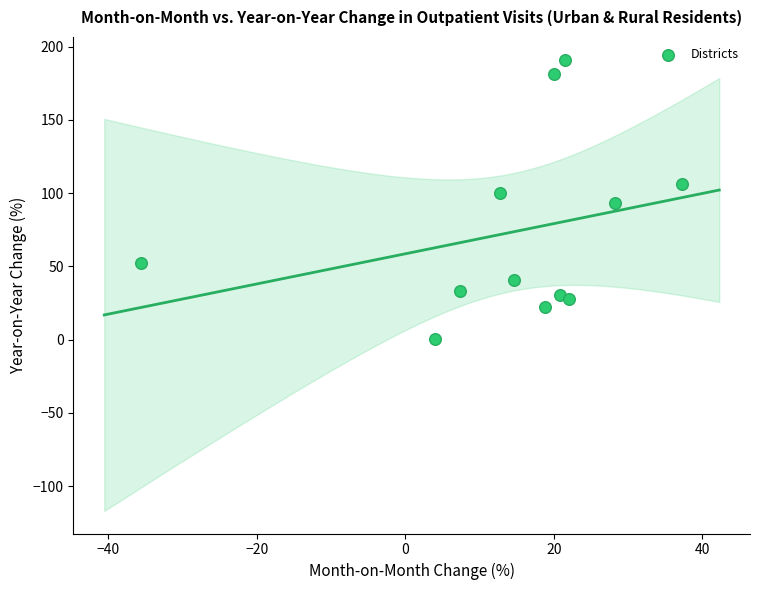

What is the average X value?

14.3